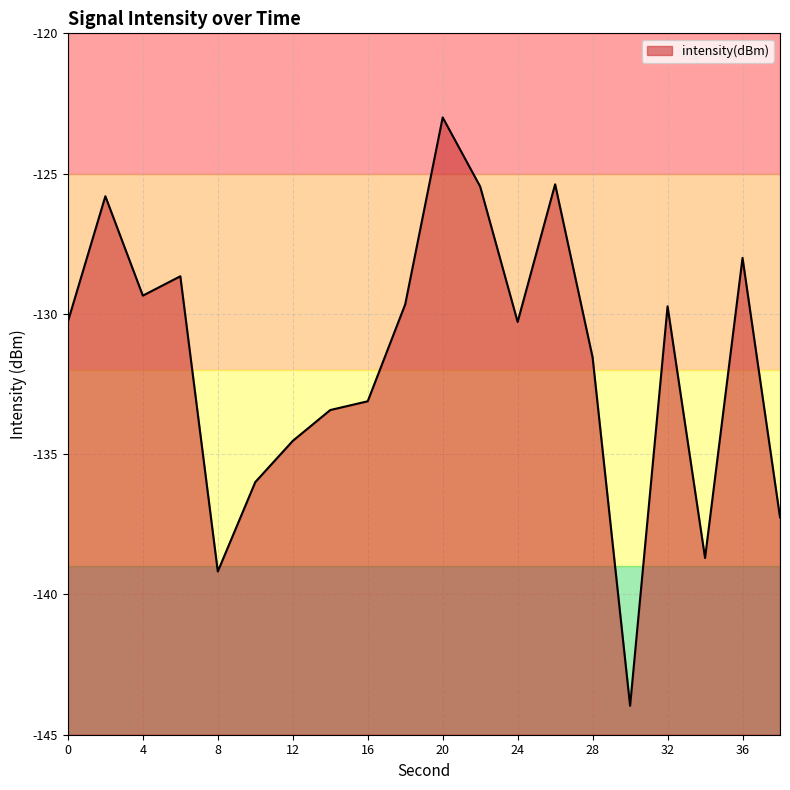

List the labels in order of value, largest first.

20, 26, 22, 2, 36, 6, 4, 18, 32, 0, 24, 28, 16, 14, 12, 10, 38, 34, 8, 30